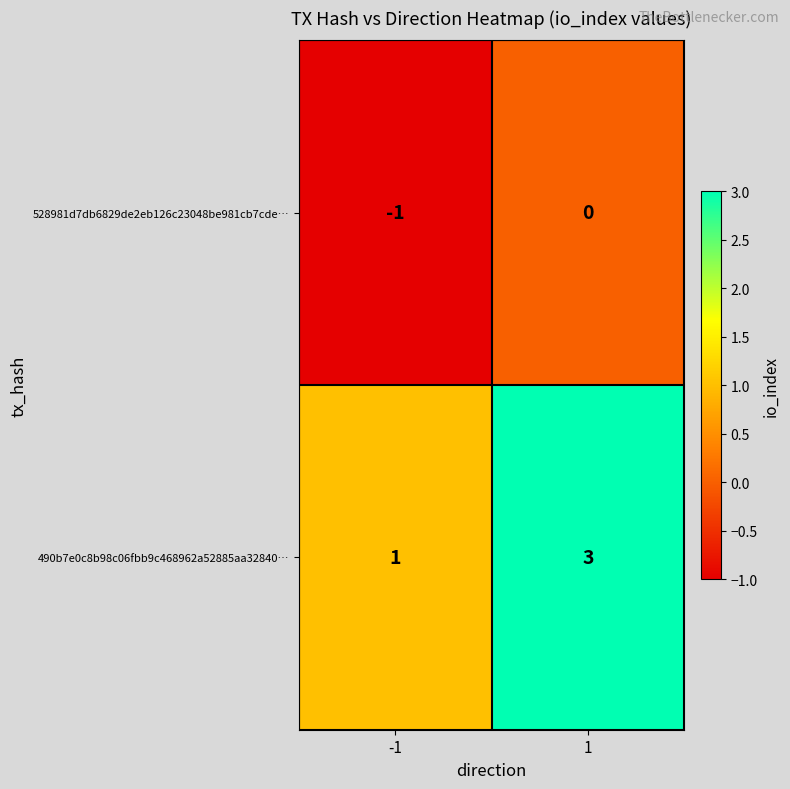

Reading left to right, list all the values displayed in this chart.

528981d7db6829de2eb126c23048be981cb7cde…: -1=-1	1=0
490b7e0c8b98c06fbb9c468962a52885aa32840…: -1=1	1=3